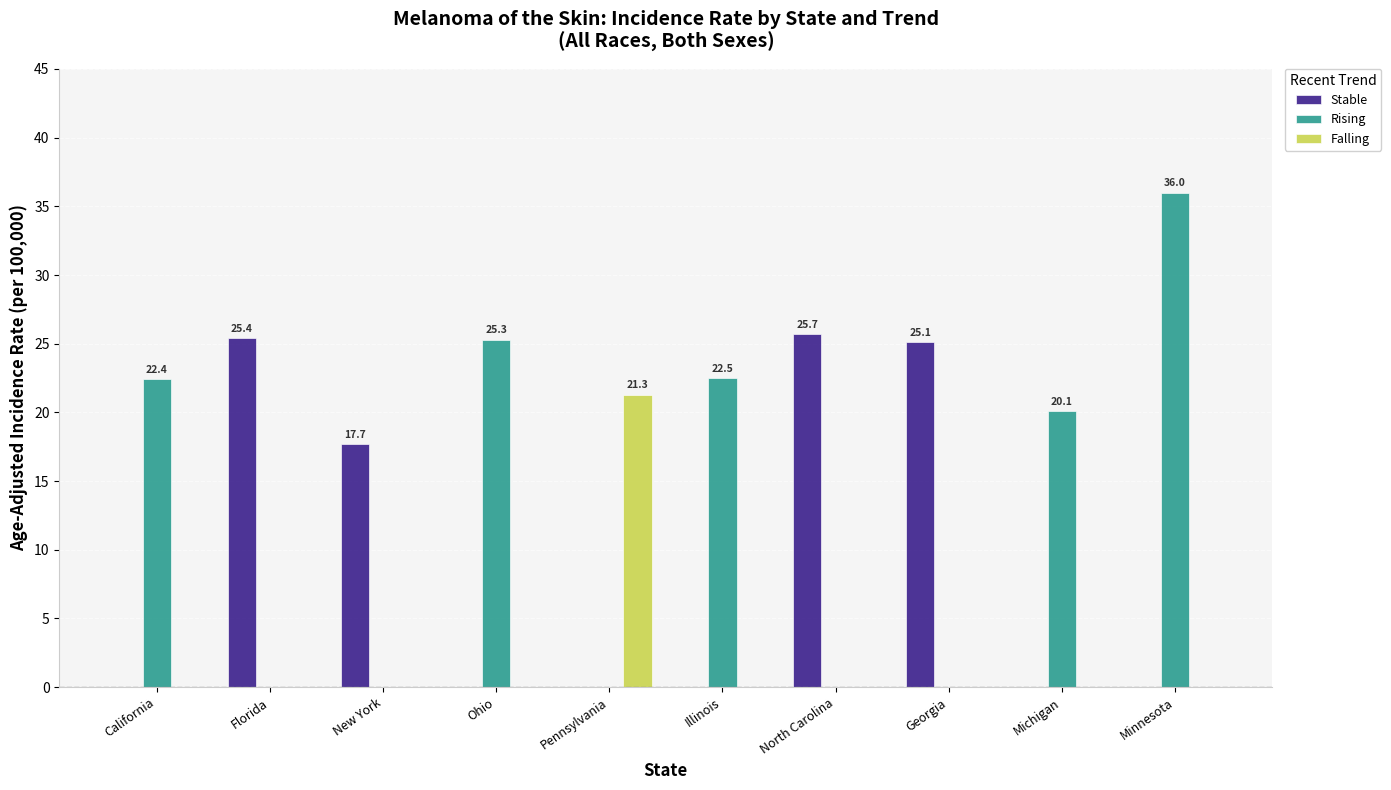

Is the value of Stable at Georgia greater than the value of Rising at Minnesota?

No